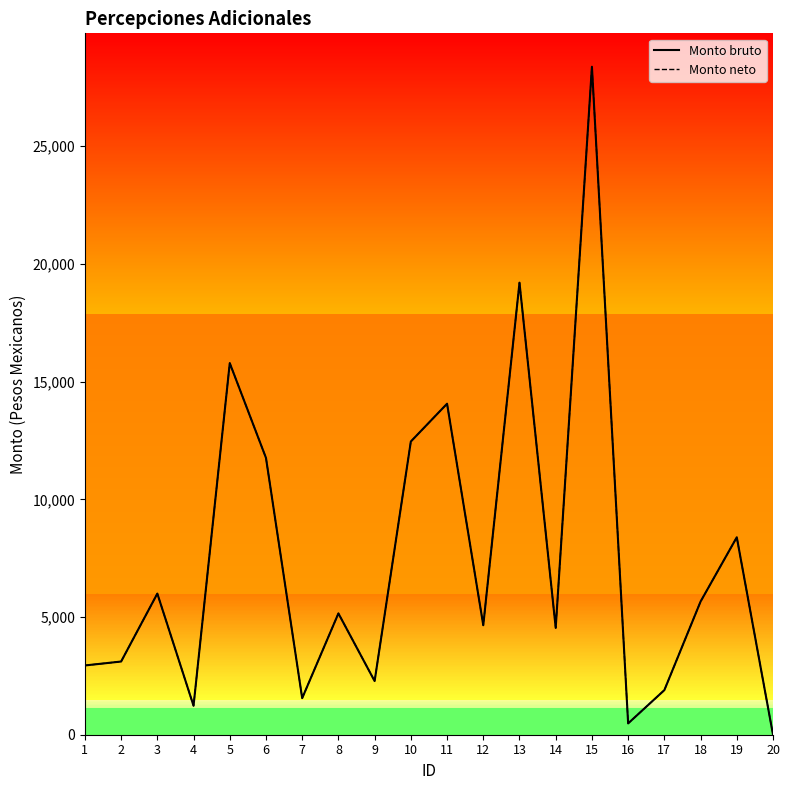

Which label corresponds to the largest value in the chart?

15